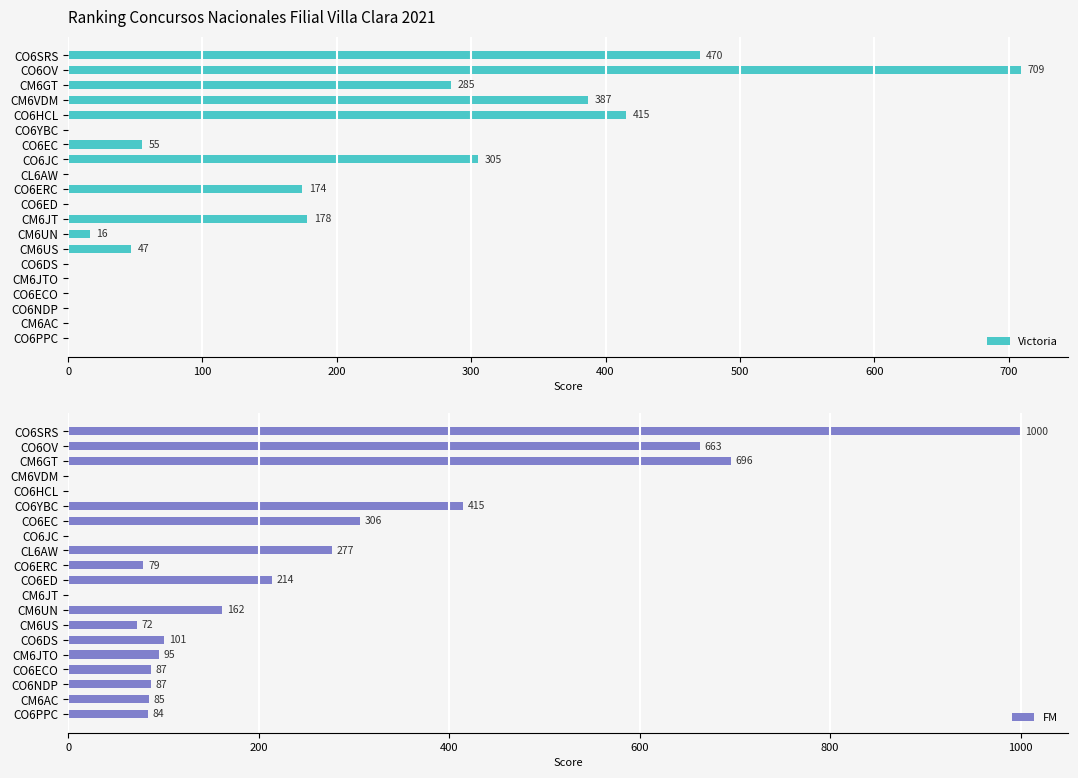

At which label is Victoria closest to 354?

CM6VDM